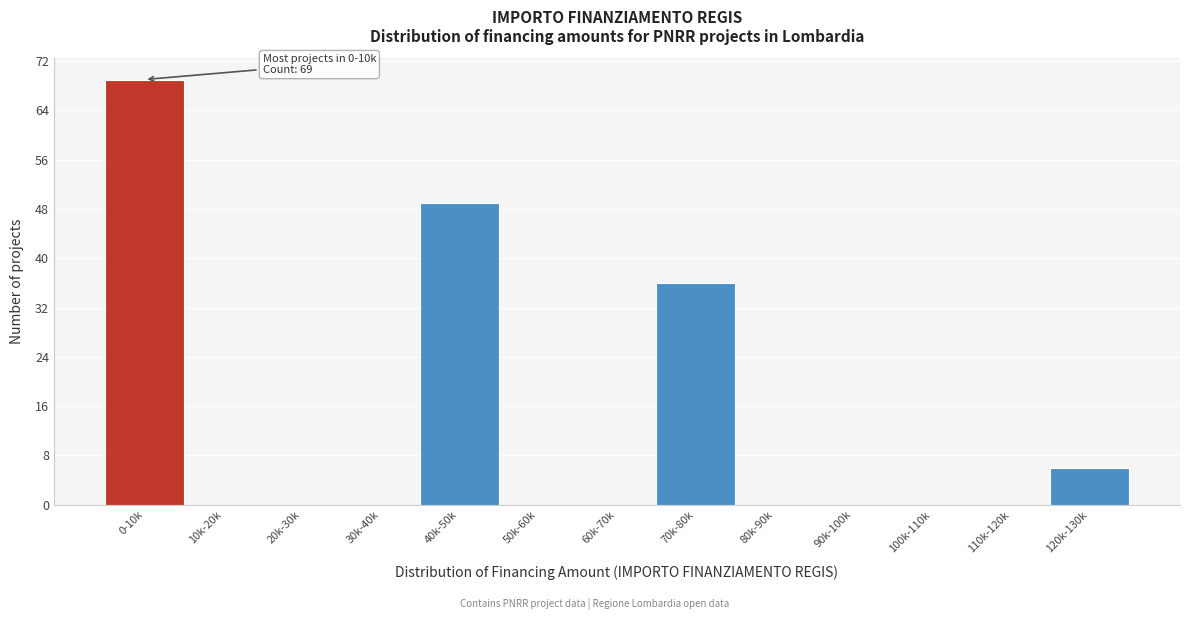

Reading right to left, what are all the values shown in this chart?

120k-130k=6	110k-120k=0	100k-110k=0	90k-100k=0	80k-90k=0	70k-80k=36	60k-70k=0	50k-60k=0	40k-50k=49	30k-40k=0	20k-30k=0	10k-20k=0	0-10k=69